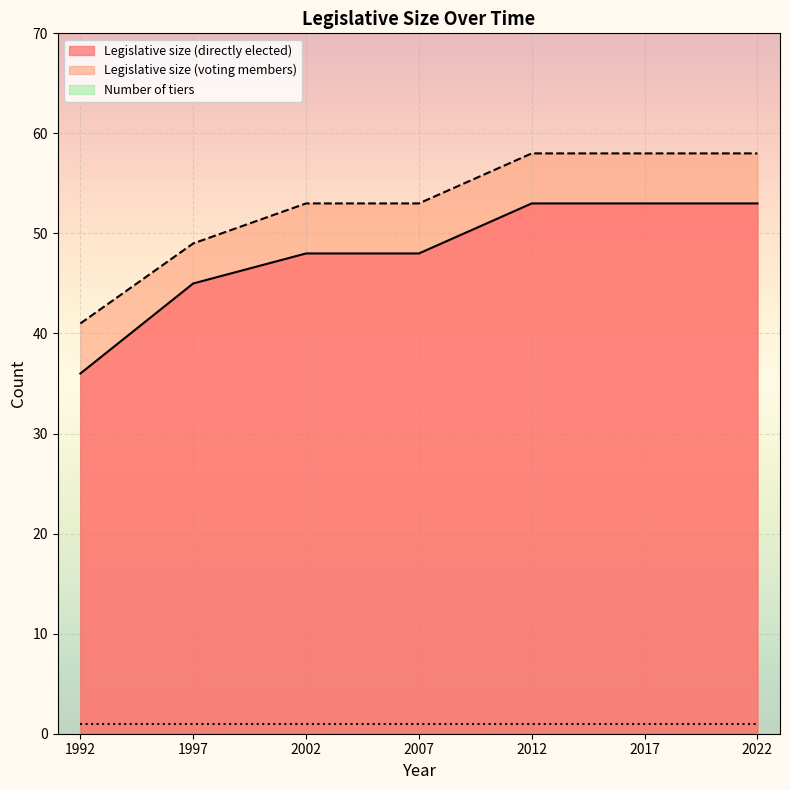

What is the sum of all Legislative size (directly elected) values?

336